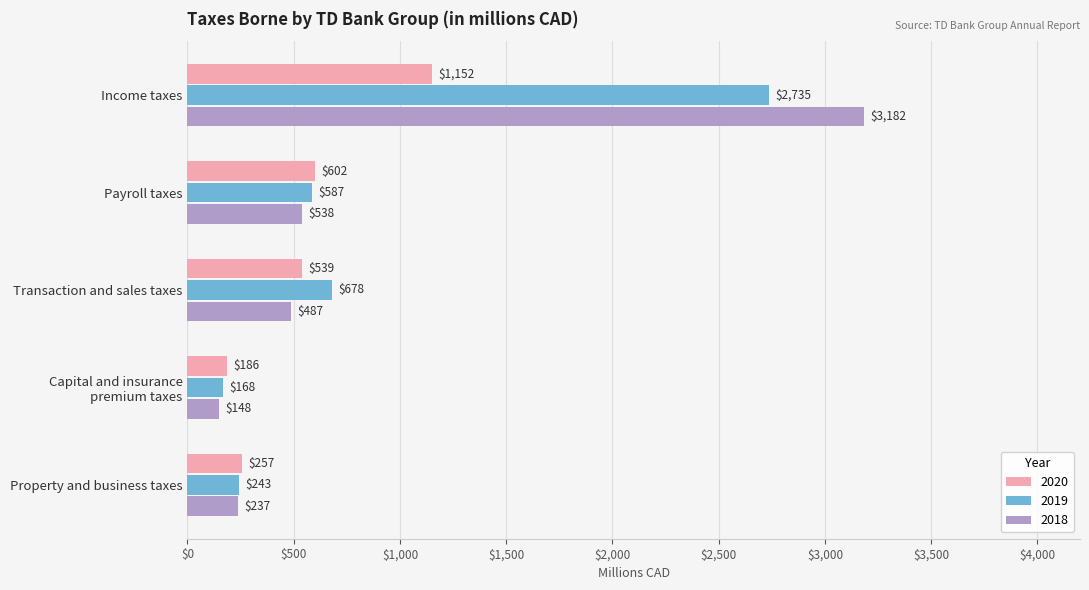

What is the smallest value displayed?

148